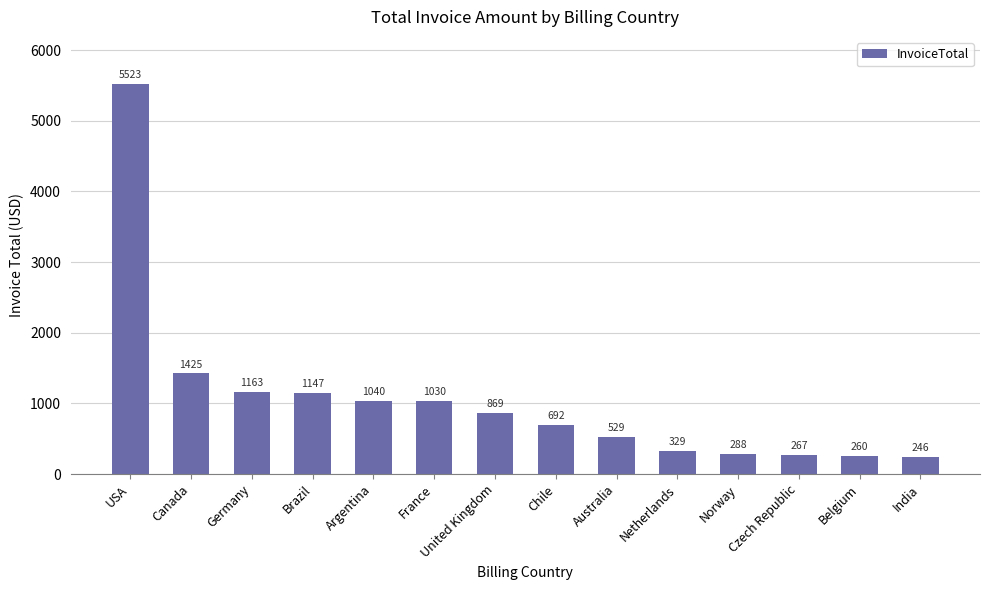

What is the difference between the values at Norway and Belgium?

28.6